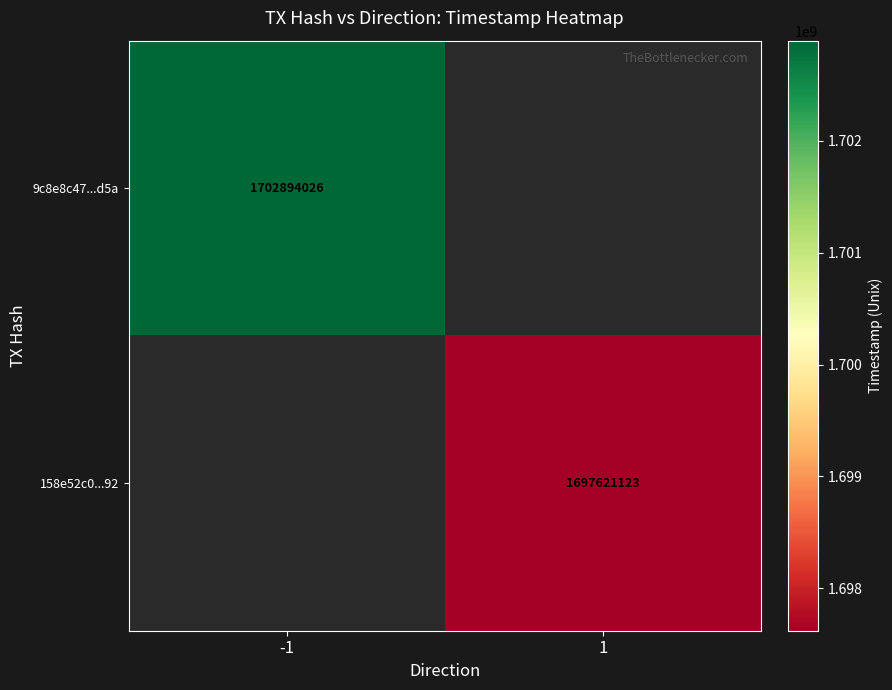

The 158e52c0...92 series shows 2313338148 at 1. True or false?

False